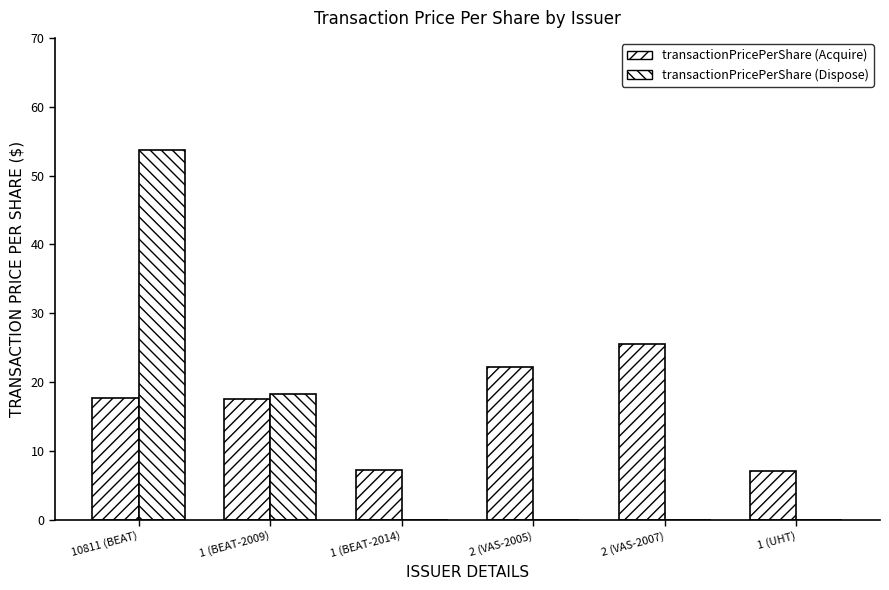

True or false: transactionPricePerShare (Acquire) has a value of 7.1 at 1 (UHT).

True